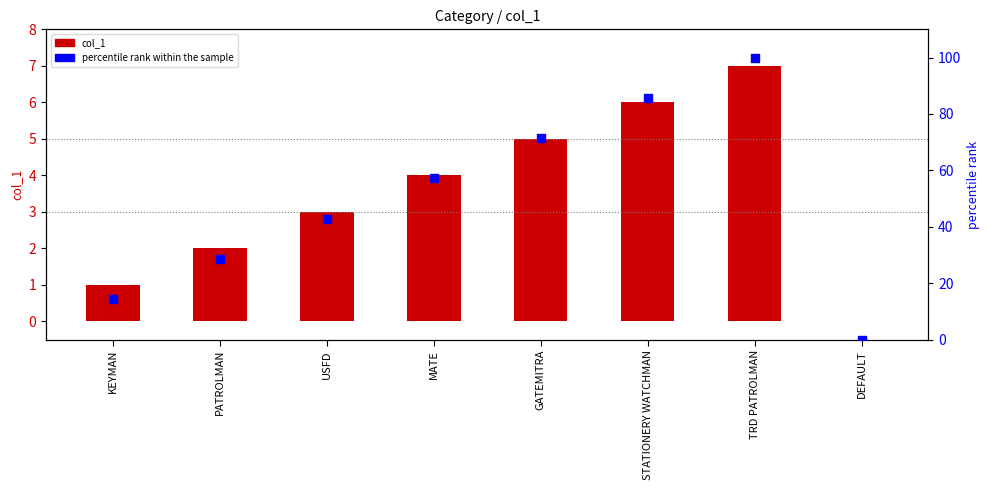

At which category is the sum across all series the highest?

TRD PATROLMAN